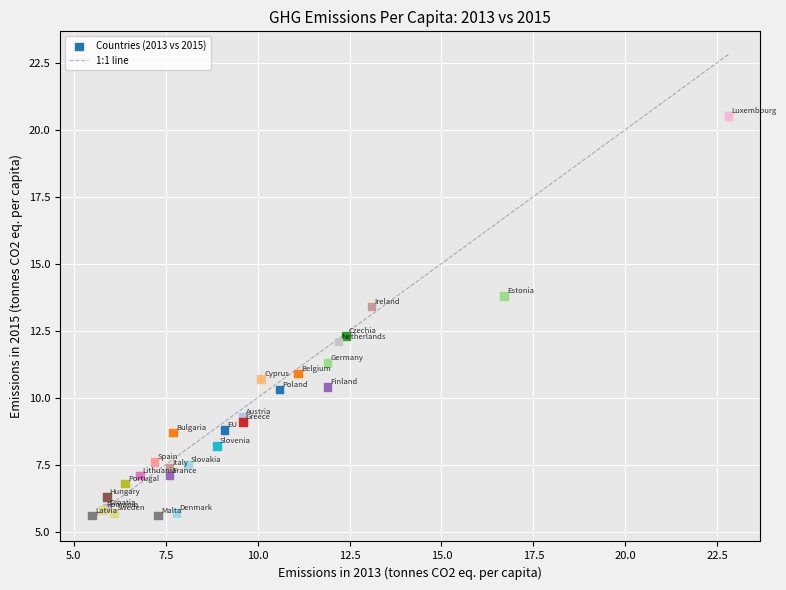

What Y value in the scatter plot is closest to 13?

13.4